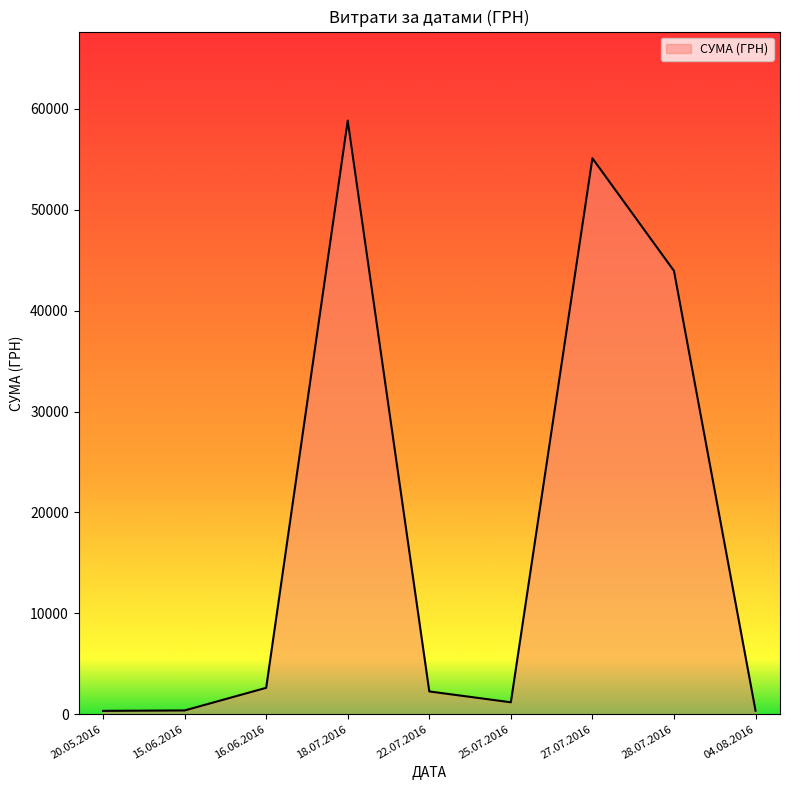

What is the change in value from 18.07.2016 to 28.07.2016?

-14896.6